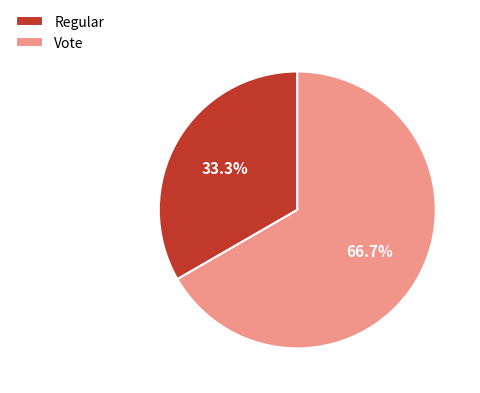

Combined, do Regular and Vote account for over 50%?

Yes